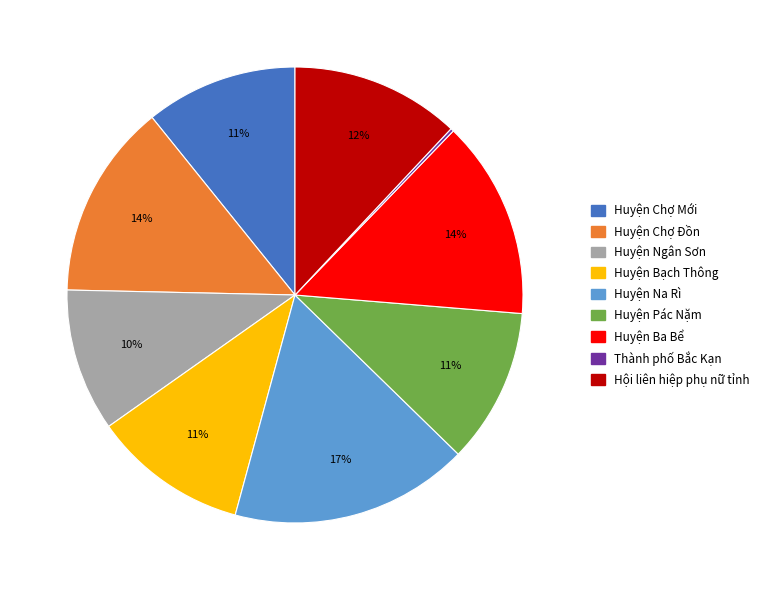

Is Huyện Chợ Đồn the majority of the pie?

No